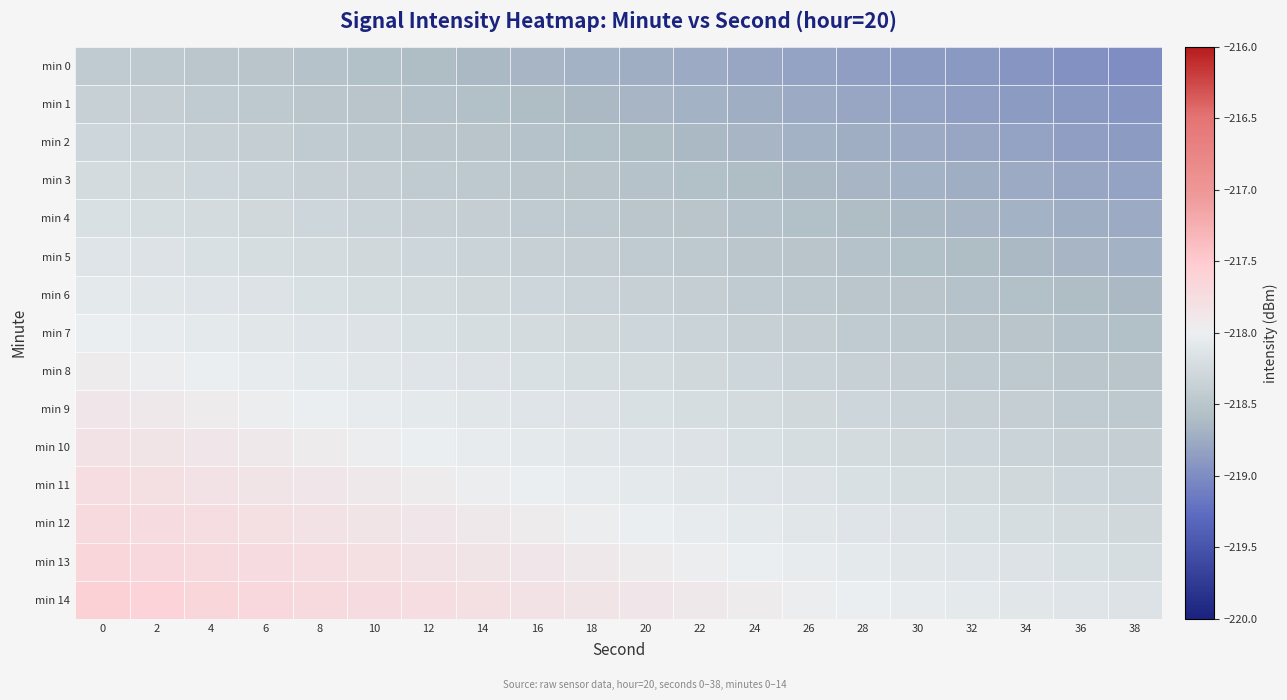

What is the minimum value shown in the chart?

-219.0